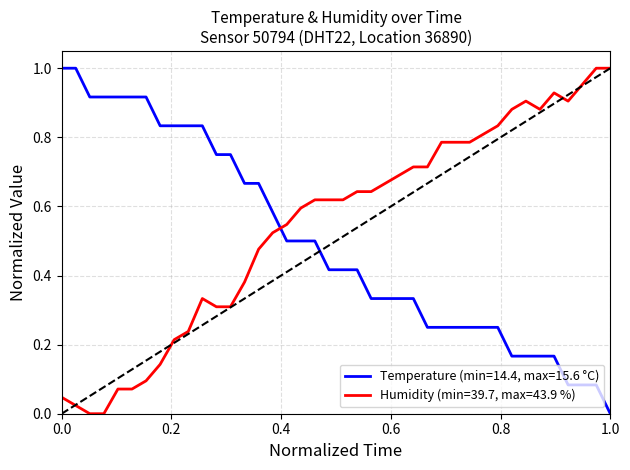

Which series has the largest total across all categories?

Humidity (min=39.7, max=43.9 %)